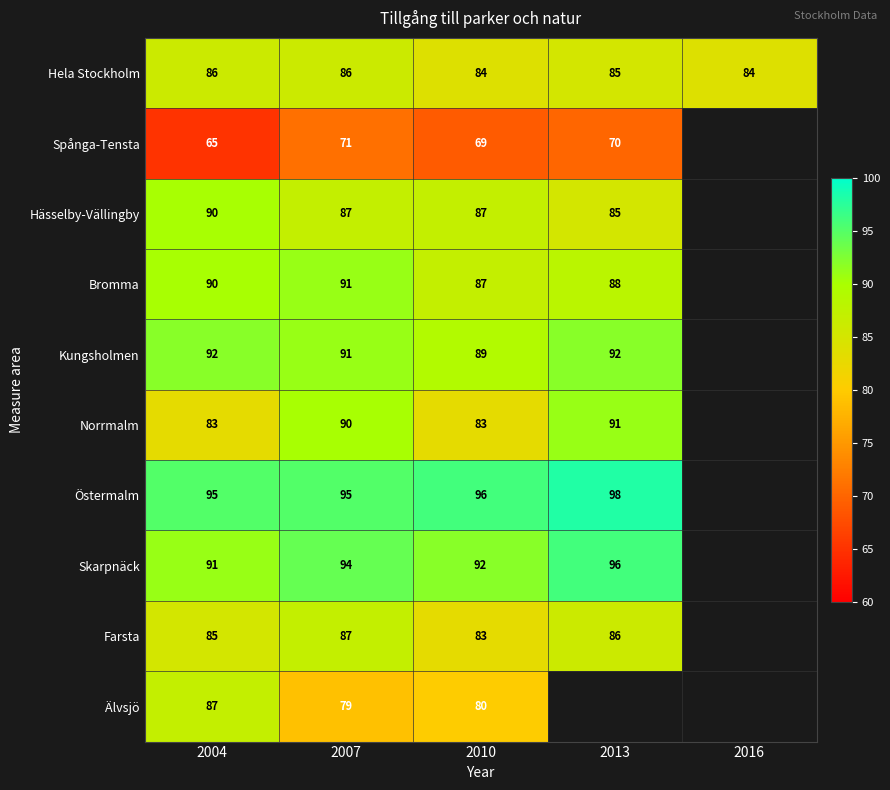

What is the spread (max minus min) of values at 2007?

24